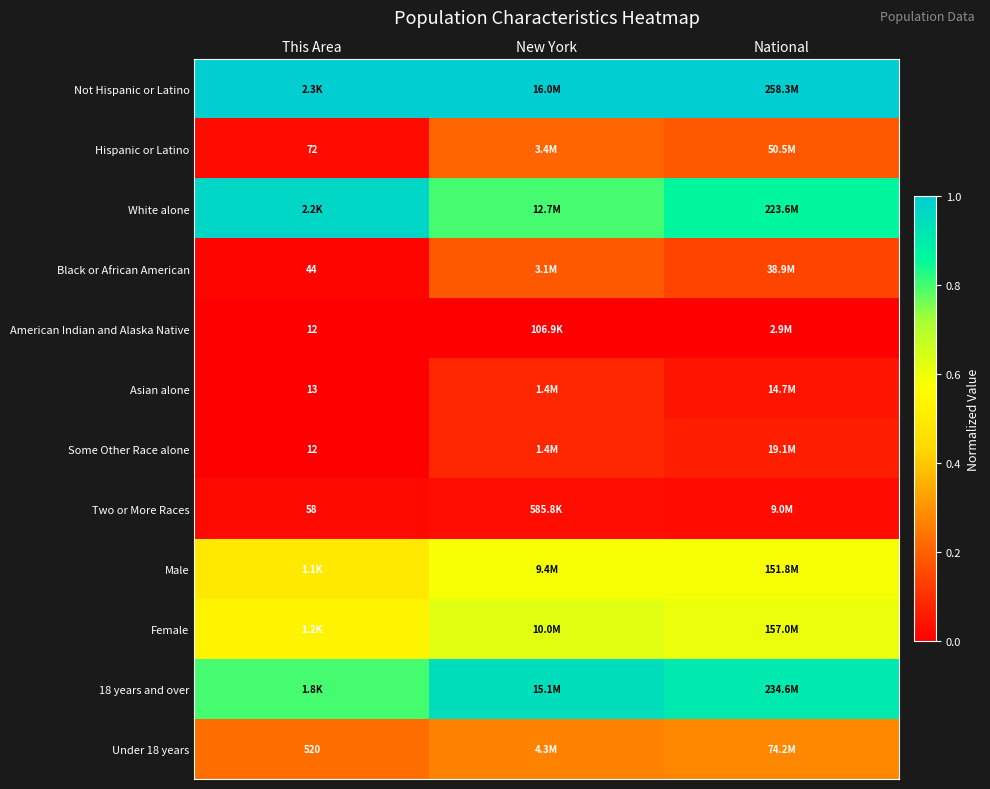

At which category does the chart reach its peak across all series?

This Area